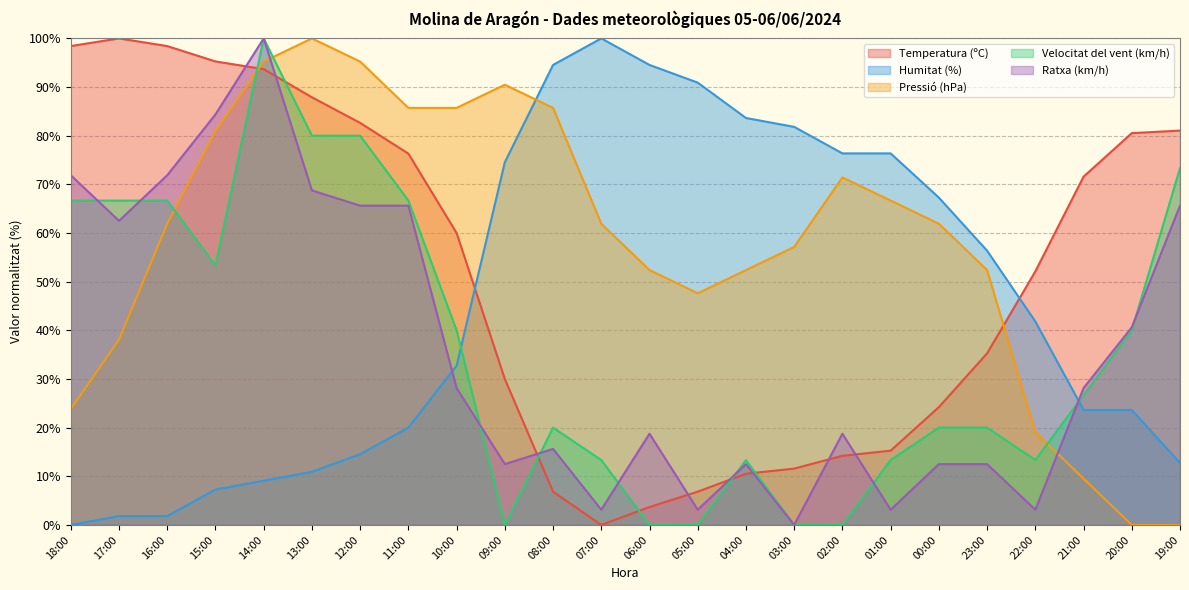

What is the maximum value shown in the chart?

100.0